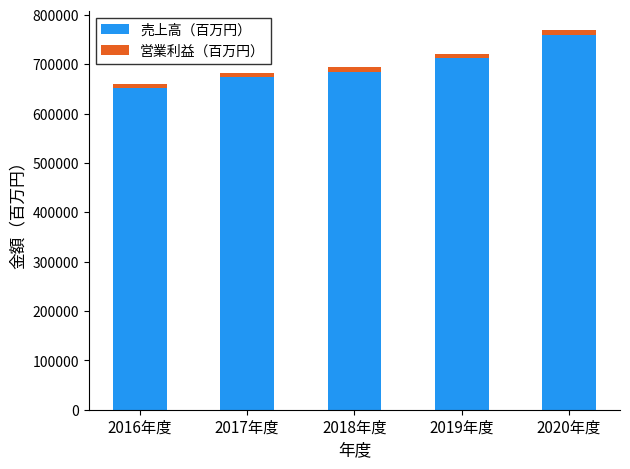

True or false: 売上高（百万円） has a value of 361024 at 2016年度.

False